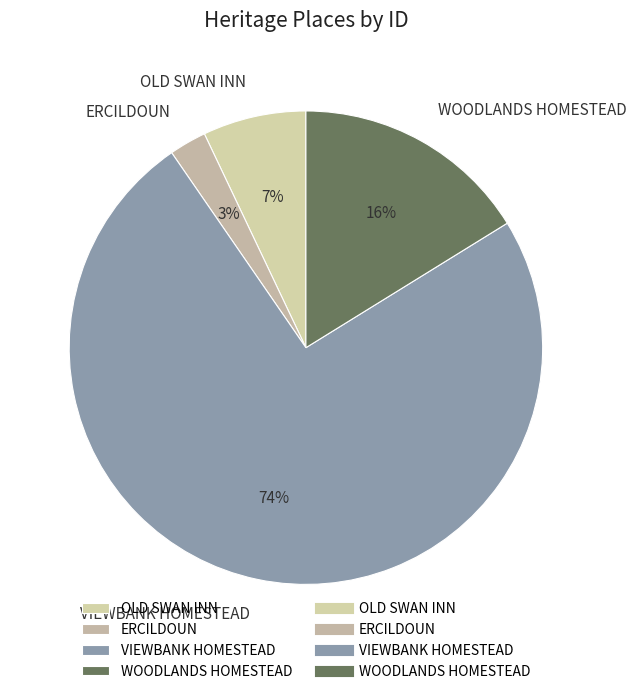

To the nearest percent, what is the combined percentage of OLD SWAN INN and WOODLANDS HOMESTEAD?

23%